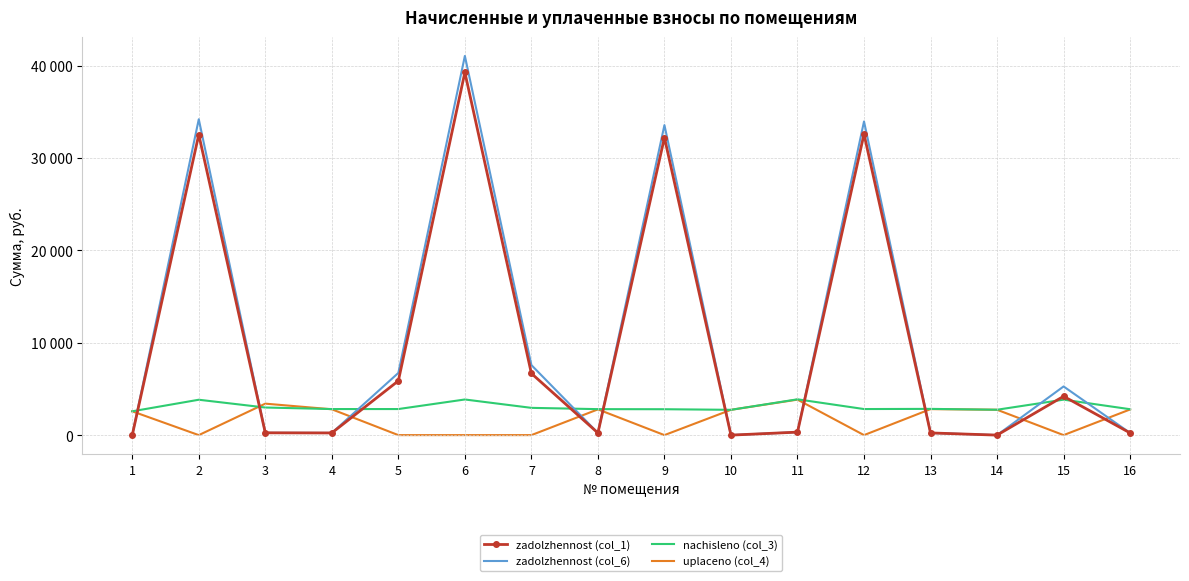

At which category is the sum across all series the highest?

6